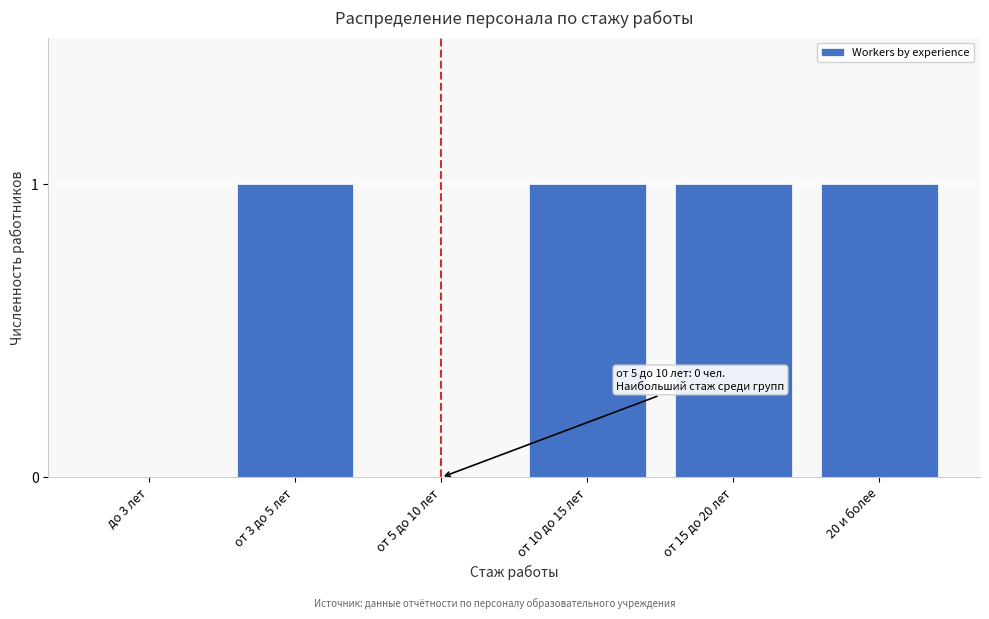

Reading left to right, what are all the values shown in this chart?

до 3 лет=0	от 3 до 5 лет=1	от 5 до 10 лет=0	от 10 до 15 лет=1	от 15 до 20 лет=1	20 и более=1